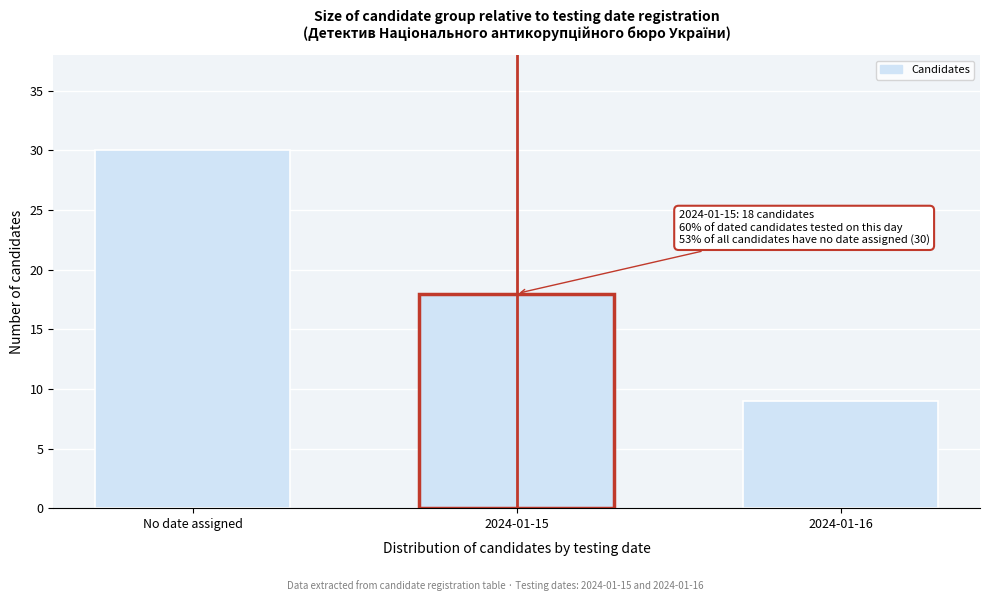

Reading left to right, list all the values displayed in this chart.

30	18	9